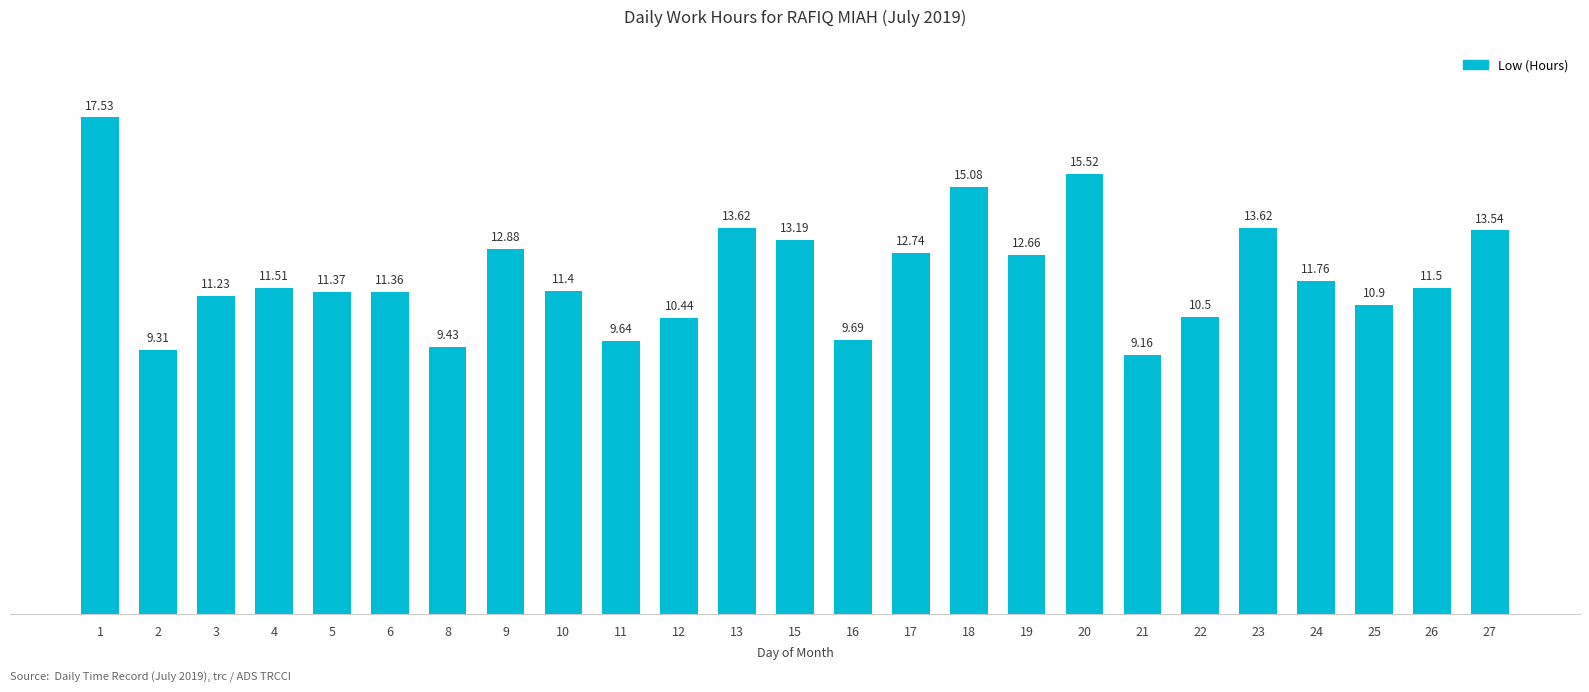

Reading left to right, extract all data points from this chart.

1=17.5	2=9.3	3=11.2	4=11.5	5=11.4	6=11.4	8=9.4	9=12.9	10=11.4	11=9.6	12=10.4	13=13.6	15=13.2	16=9.7	17=12.7	18=15.1	19=12.7	20=15.5	21=9.2	22=10.5	23=13.6	24=11.8	25=10.9	26=11.5	27=13.5